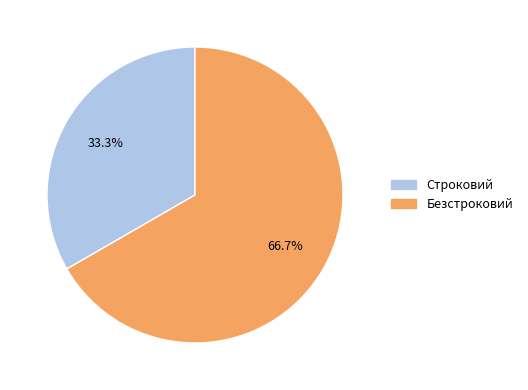

To the nearest percent, what percentage of the pie is Строковий?

33%